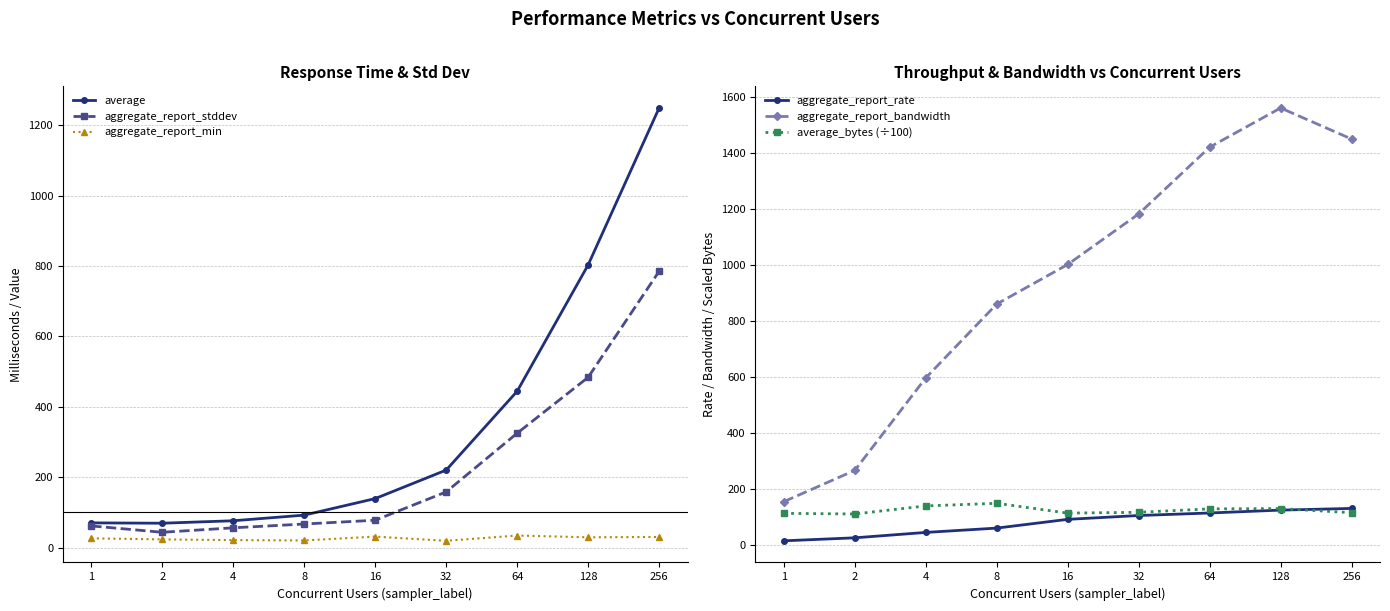

What is the lowest value of the aggregate_report_rate series?

14.1